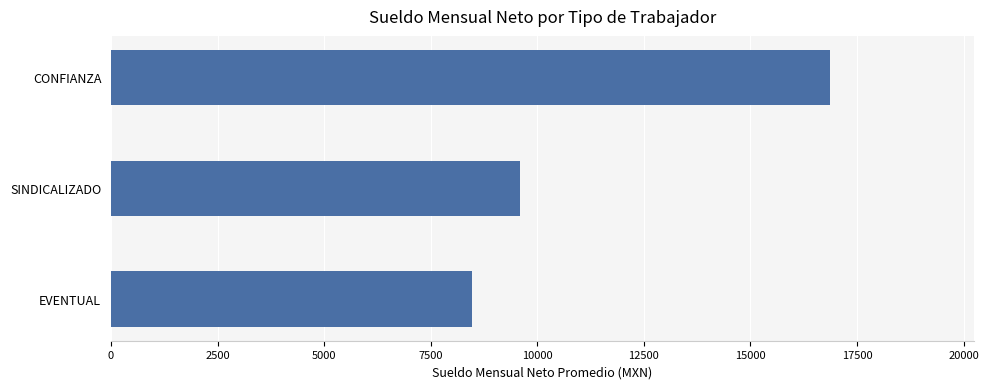

Is it true that the value at CONFIANZA is 6118.0?

False